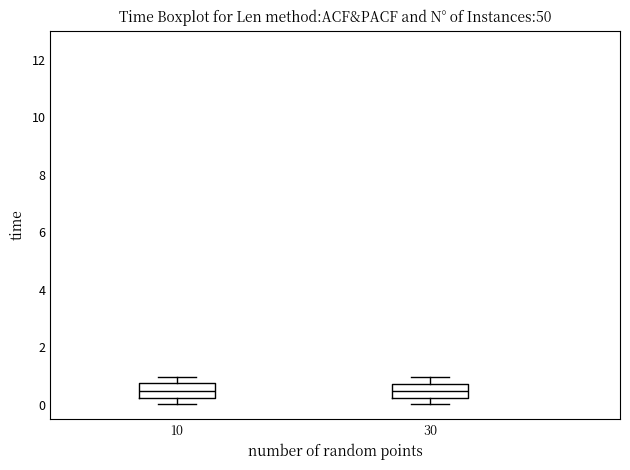

Reading left to right, transcribe this box plot: for each box, give where its median line is, the range the box spans, and where its two whiskers end, as read against the y-axis. The values are not printed on the chart, so give them approximately, as read against the axis.

10: median 0.4, box 0.2 to 0.8, whiskers 0.0 to 1.0
30: median 0.4, box 0.2 to 0.8, whiskers 0.0 to 1.0